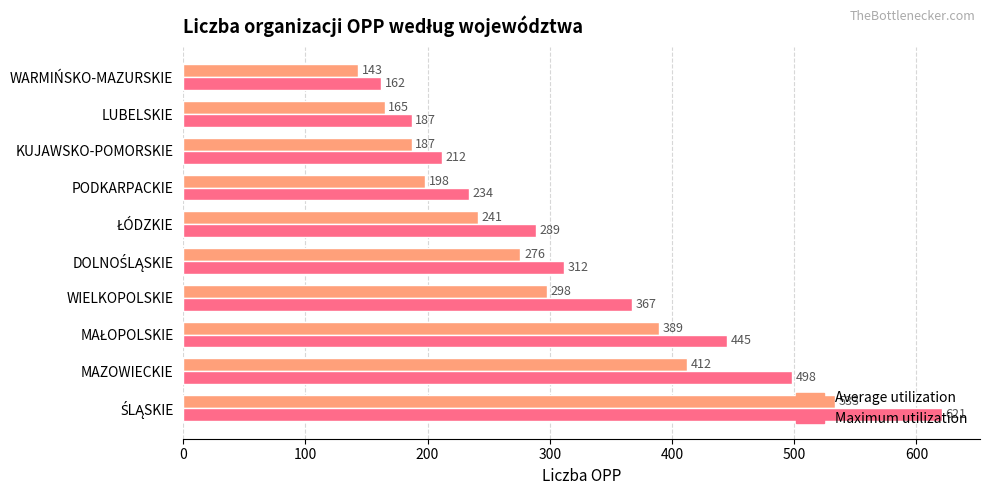

At which category does the chart reach its minimum across all series?

WARMIŃSKO-MAZURSKIE